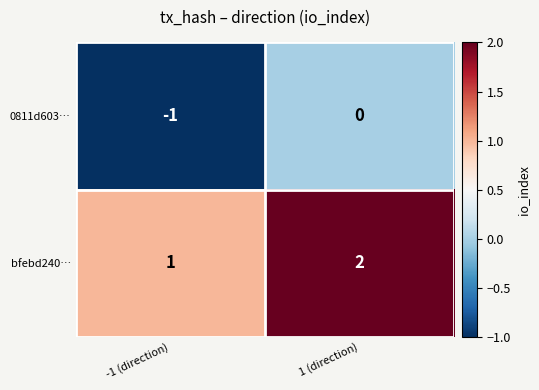

Rank the series by their average value, from highest to lowest.

bfebd240…, 0811d603…